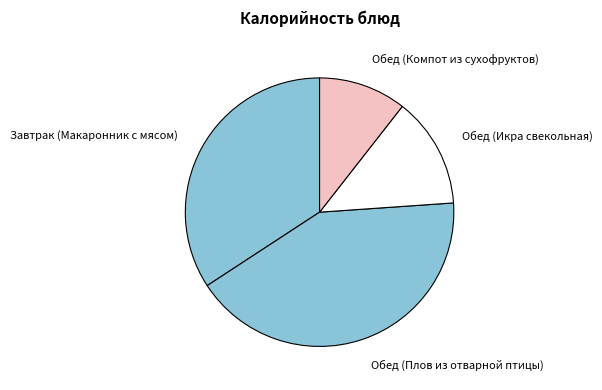

Rank the categories by value from lowest to highest.

Обед (Компот из сухофруктов), Обед (Икра свекольная), Завтрак (Макаронник с мясом), Обед (Плов из отварной птицы)